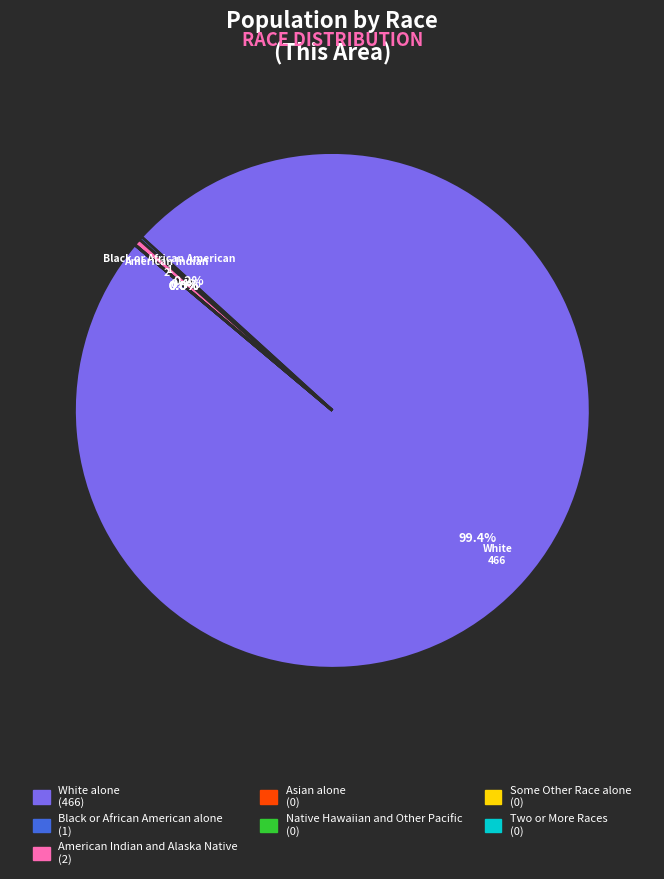

To the nearest percent, what is the difference between the largest and smallest slice percentages?

99%